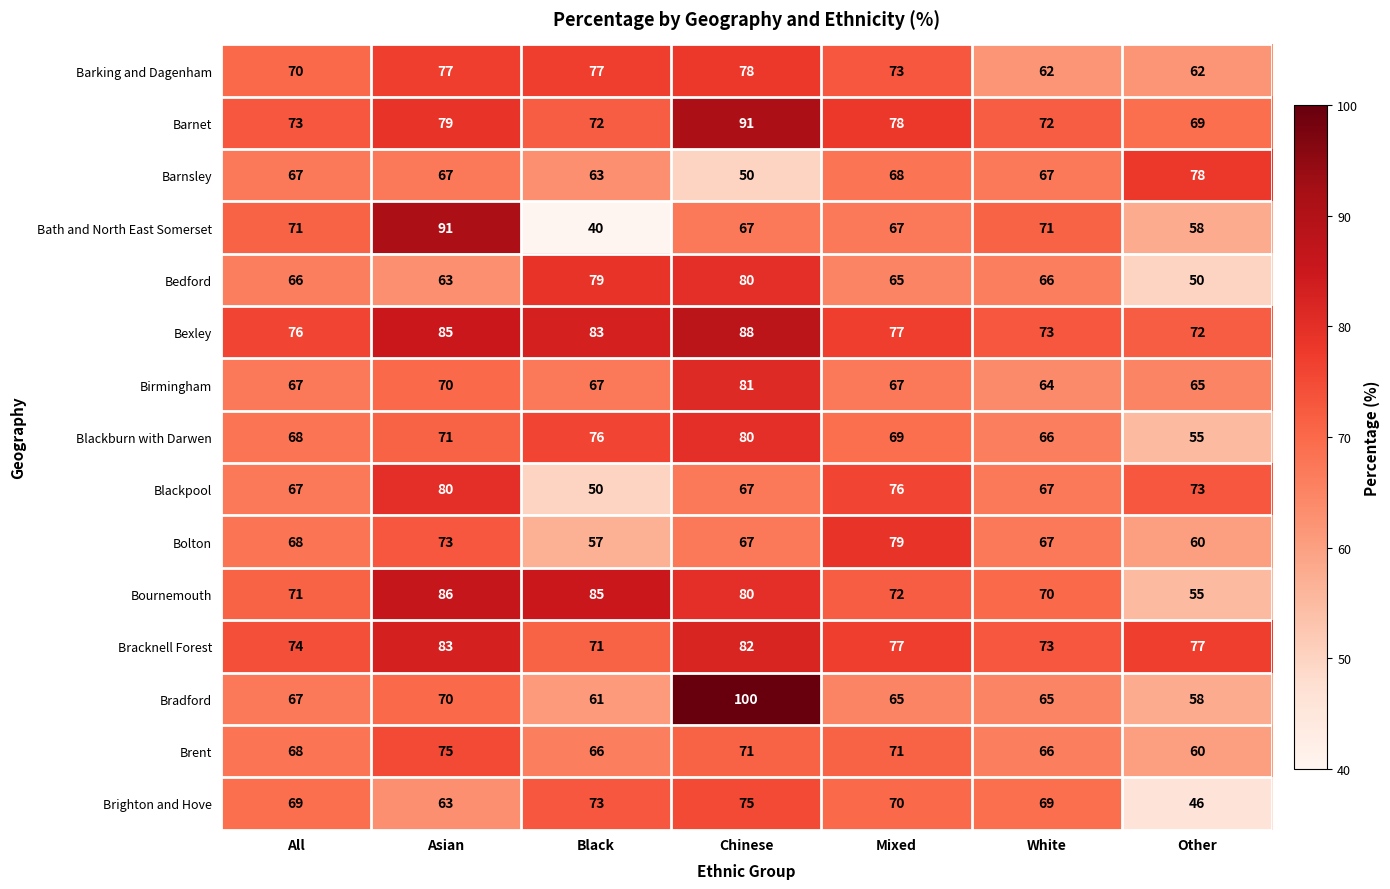

Rank the categories by Bexley value from highest to lowest.

Chinese, Asian, Black, Mixed, All, White, Other